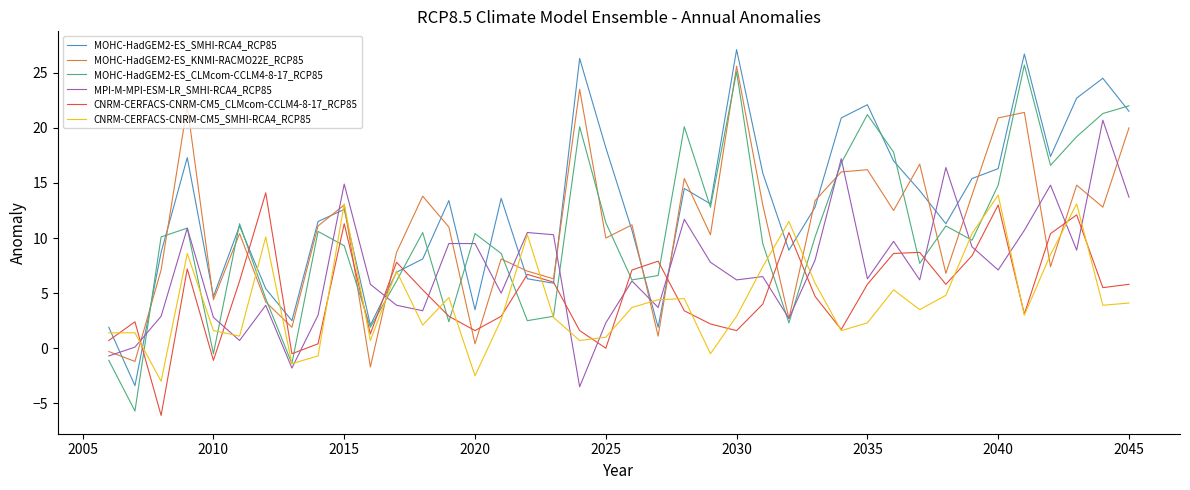

Which series has the largest total across all categories?

MOHC-HadGEM2-ES_SMHI-RCA4_RCP85